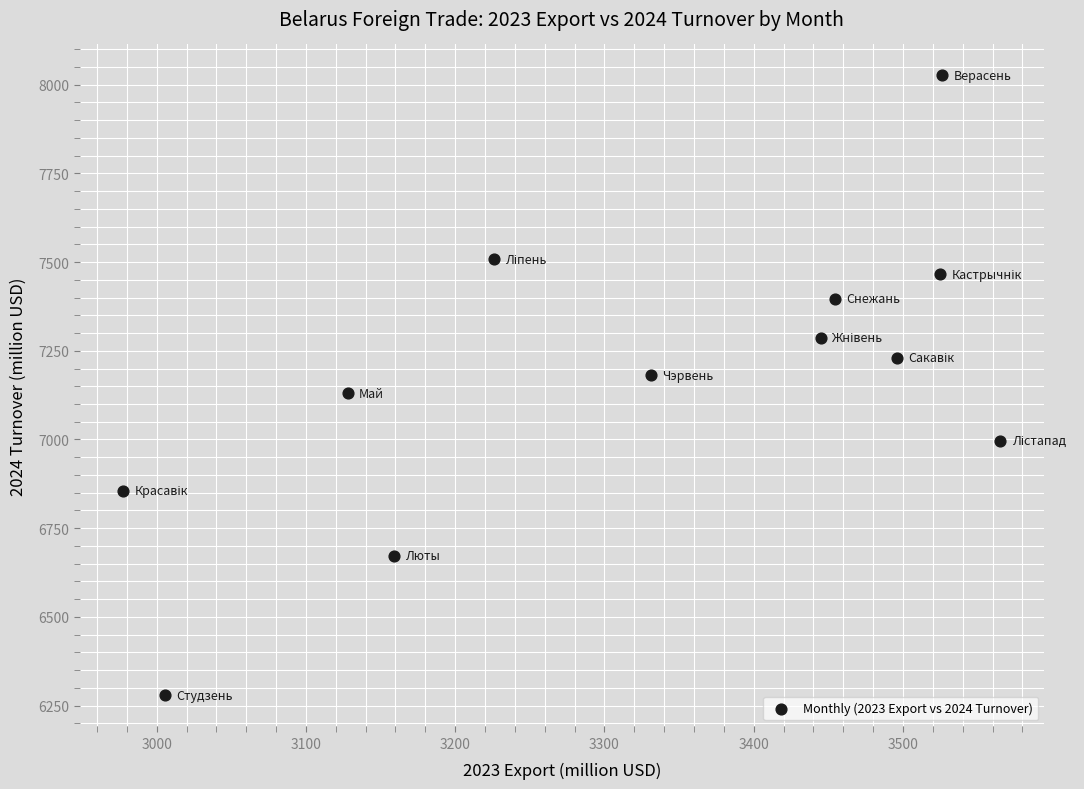

What is the average Y value?

7168.9